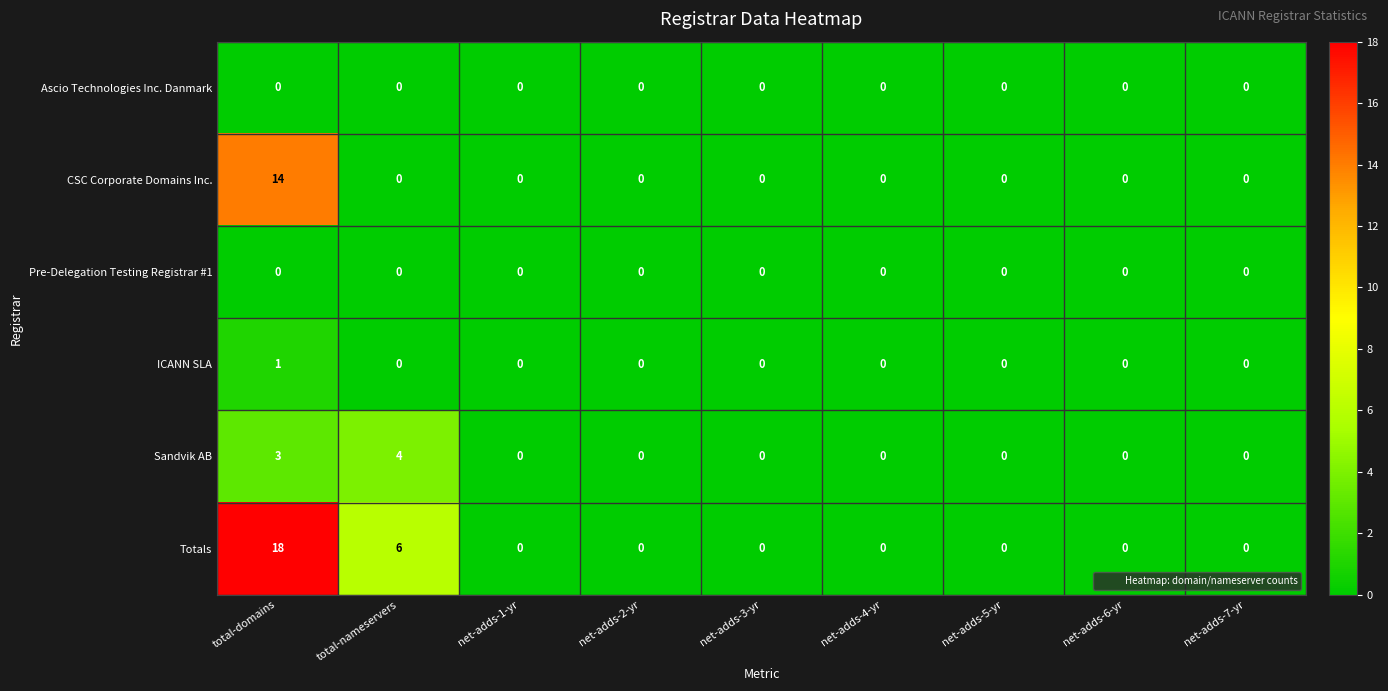

At which category is the sum across all series the highest?

total-domains